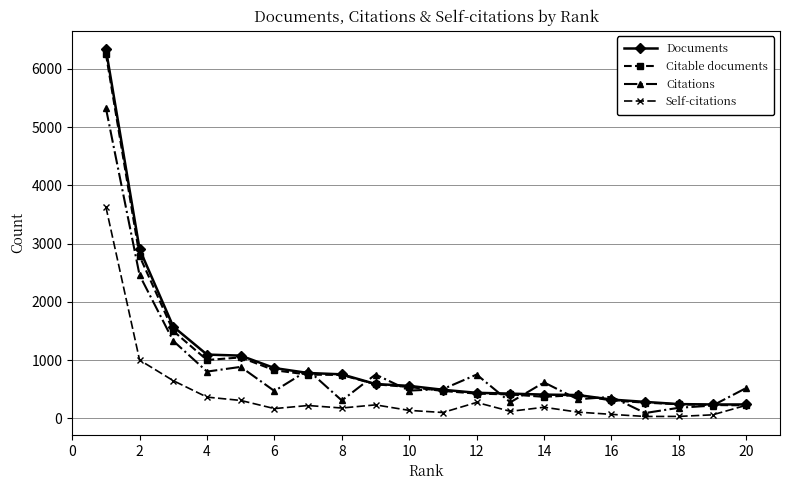

Which series has the largest range (max minus min)?

Documents